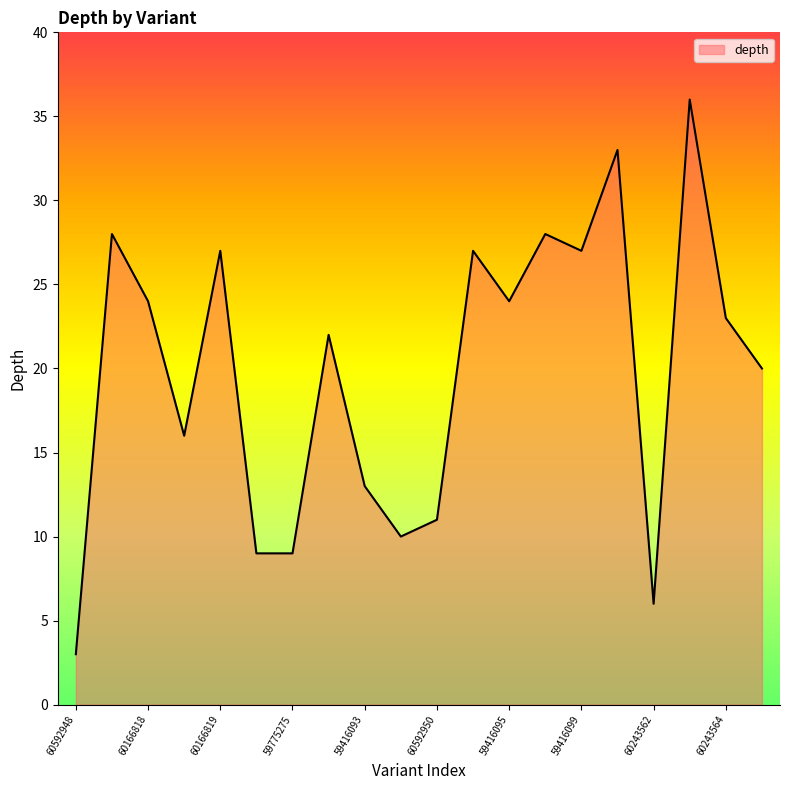

Does the chart display data point markers on the line(s)?

No